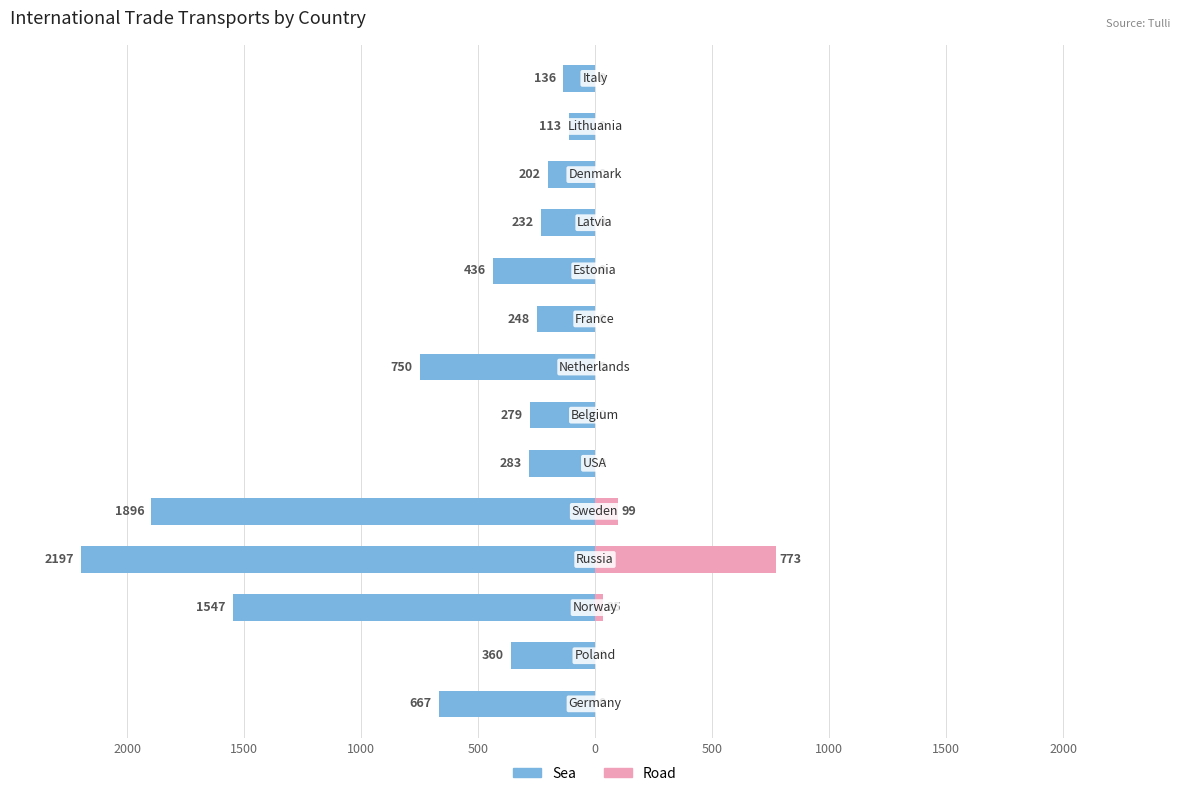

What is the sum of the Road values at 11 and 0?

99